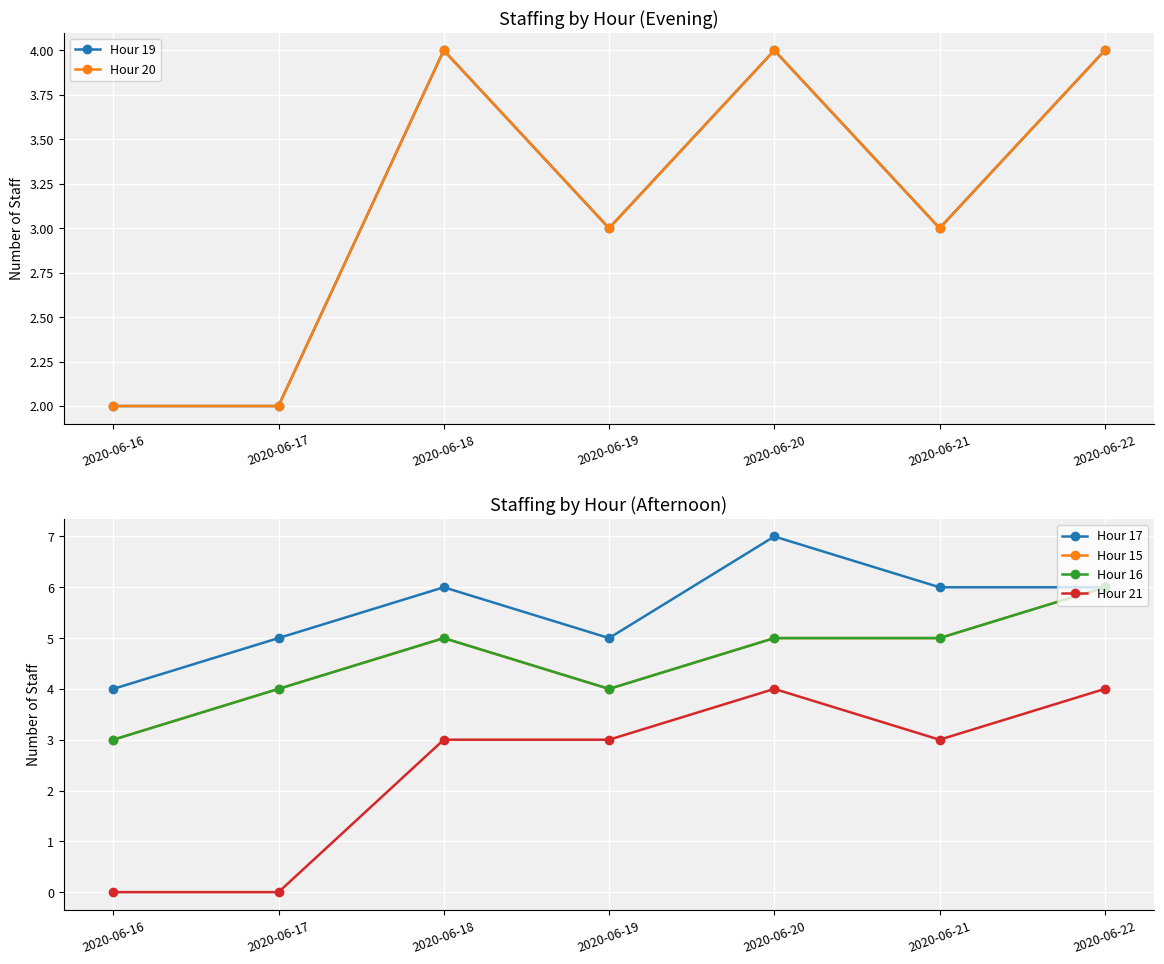

True or false: Hour 16 and Hour 17 cross at least once.

False